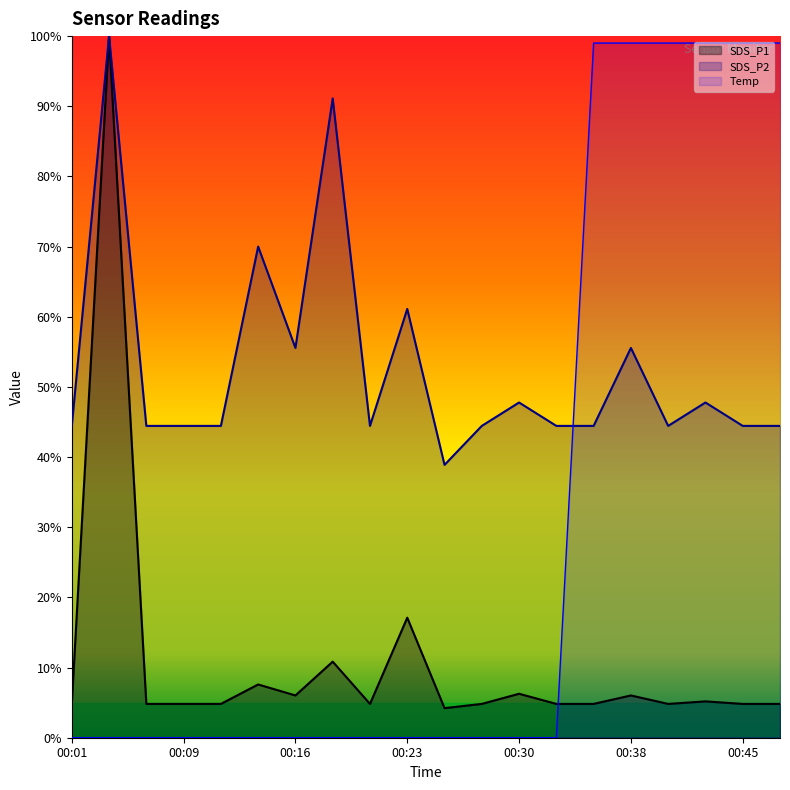

Reading left to right, transcribe all the data shown in this chart.

SDS_P1: 4.8	100.0	4.8	4.8	4.8	7.6	6.0	10.8	4.8	17.1	4.2	4.8	6.3	4.8	4.8	6.0	4.8	5.2	4.8	4.8
SDS_P2: 44.4	100.0	44.4	44.4	44.4	70.0	55.6	91.1	44.4	61.1	38.9	44.4	47.8	44.4	44.4	55.6	44.4	47.8	44.4	44.4
Temp: 0.0	0.0	0.0	0.0	0.0	0.0	0.0	0.0	0.0	0.0	0.0	0.0	0.0	0.0	99.0	99.0	99.0	99.0	99.0	99.0